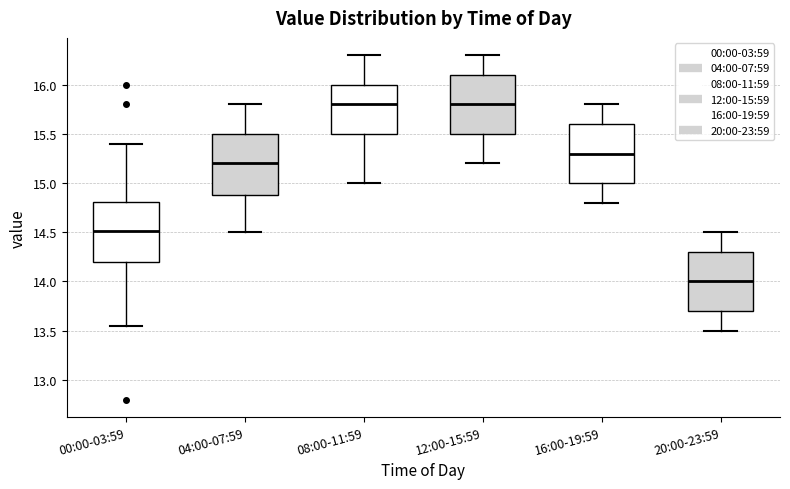

Where does the upper whisker of the box for 04:00-07:59 end on the y-axis? The values are not printed on the chart, so give them approximately, as read against the axis.

15.80